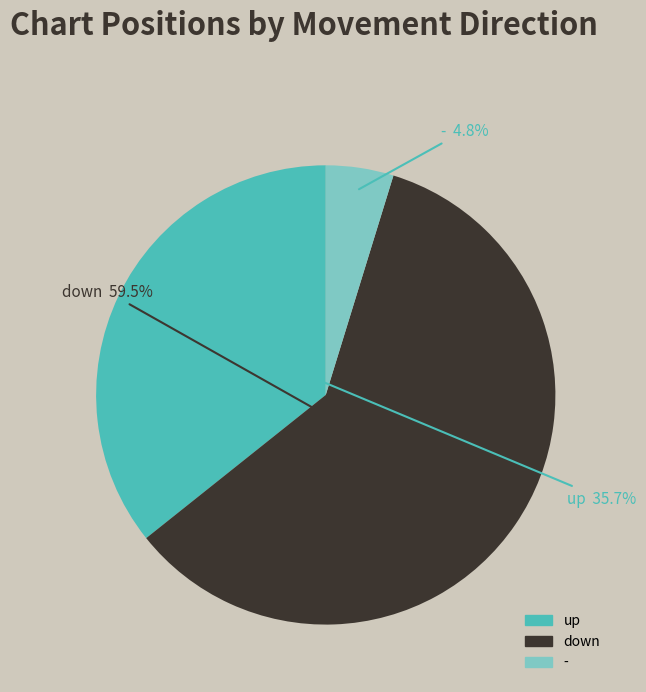

What is the total percentage of - and down?

64.3%